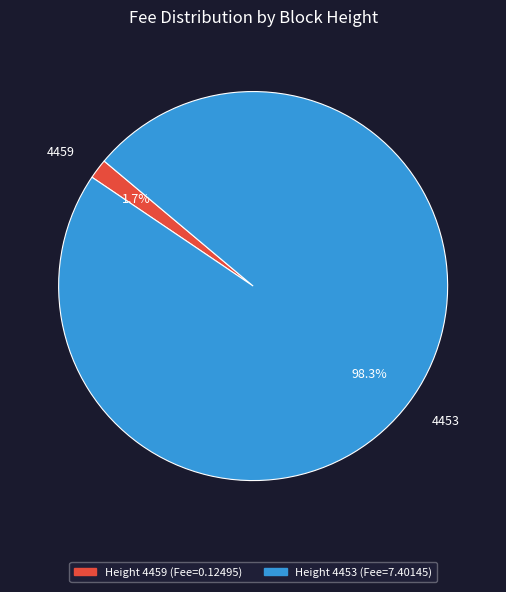

The 4453 slice represents 98% of the pie. True or false?

True